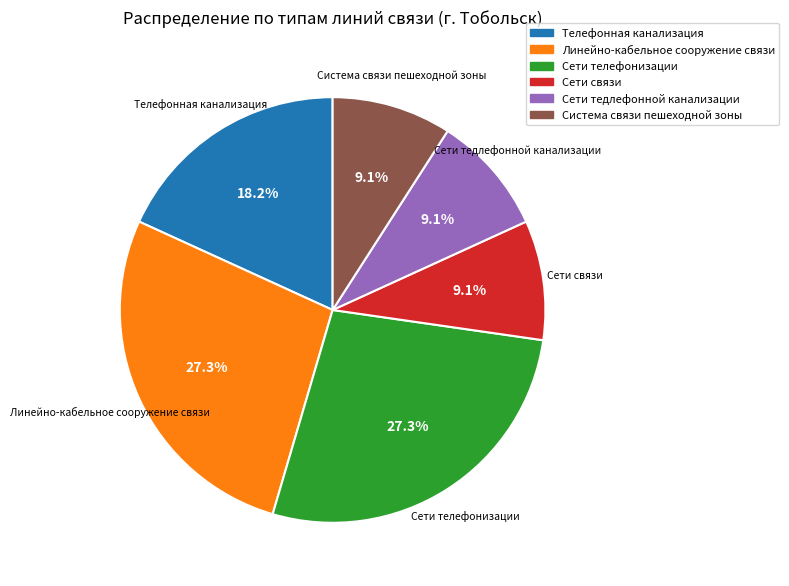

To the nearest percent, what is the difference between the largest and smallest slice percentages?

18%